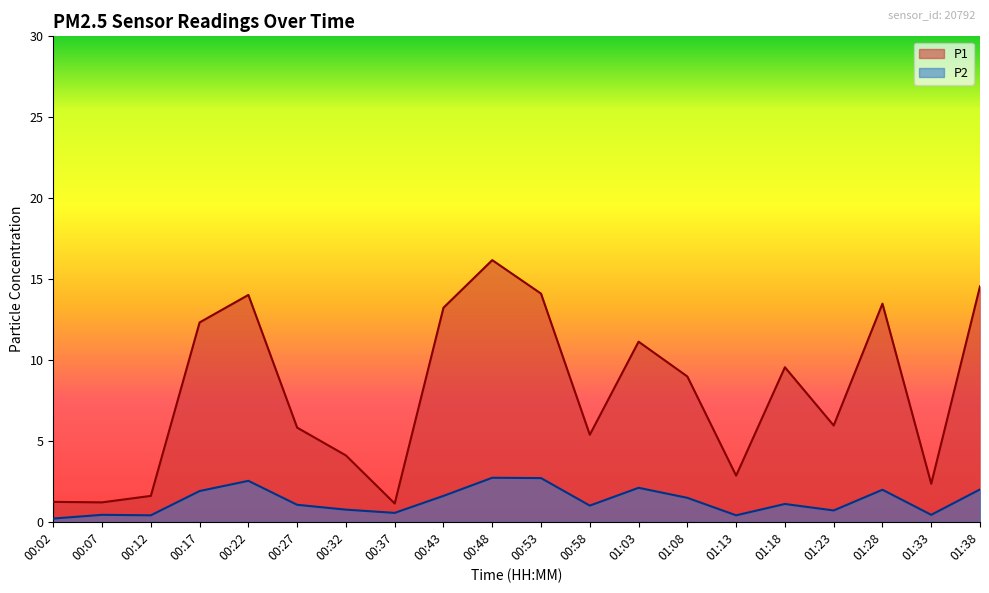

How many data points in P2 are above 1?

11